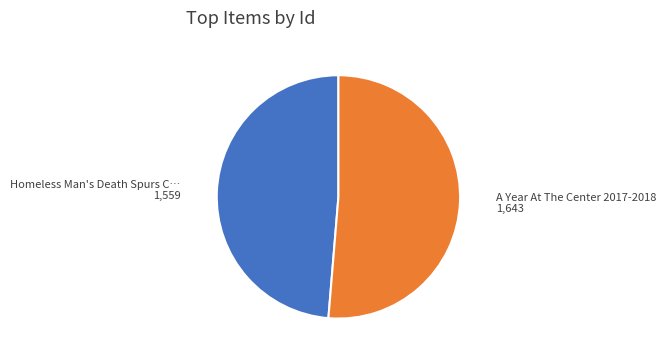

Does any single category account for the majority?

Yes